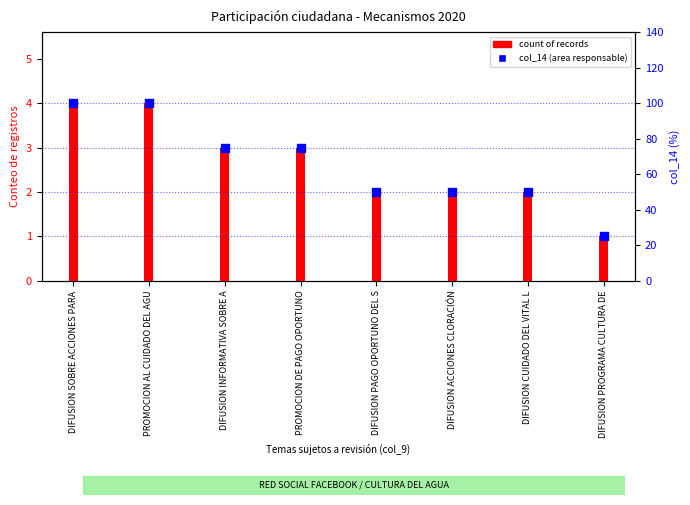

Which series has the largest total across all categories?

col_14 (area responsable)